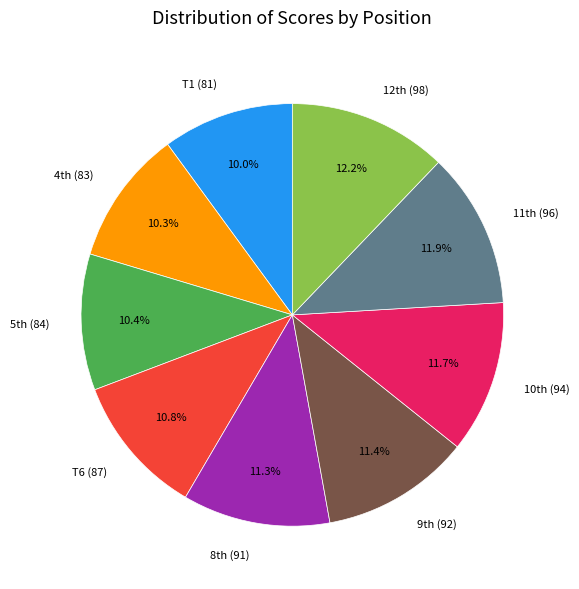

Is there any slice that represents more than half of the pie?

No